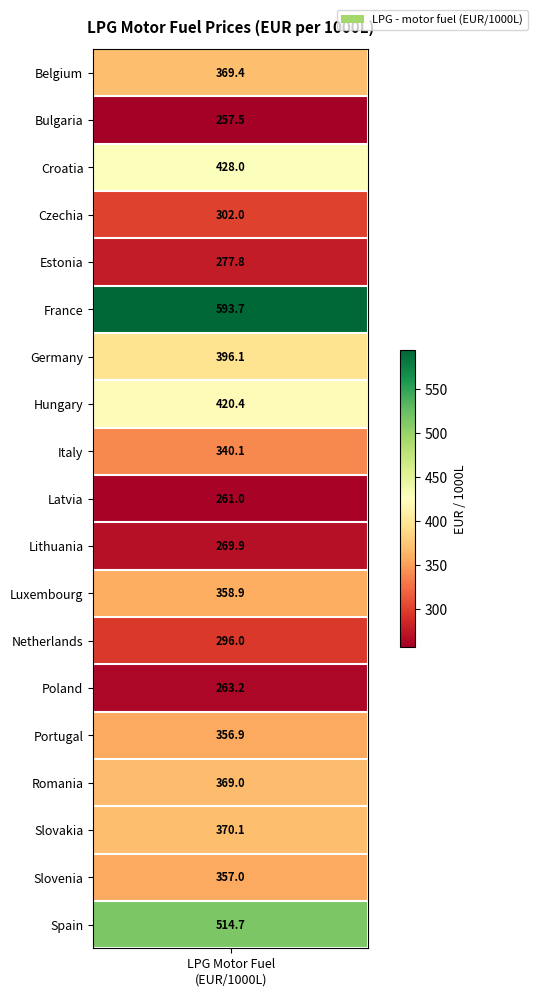

Is it true that the value at 10 is 459.5?

False